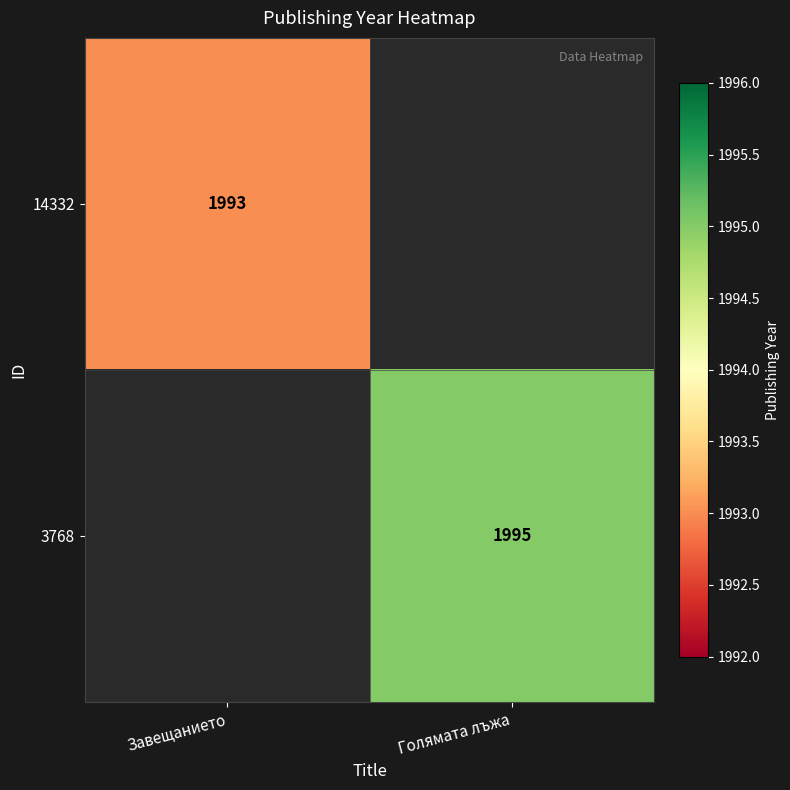

Is it true that 3768 equals 2650 at Голямата лъжа?

False